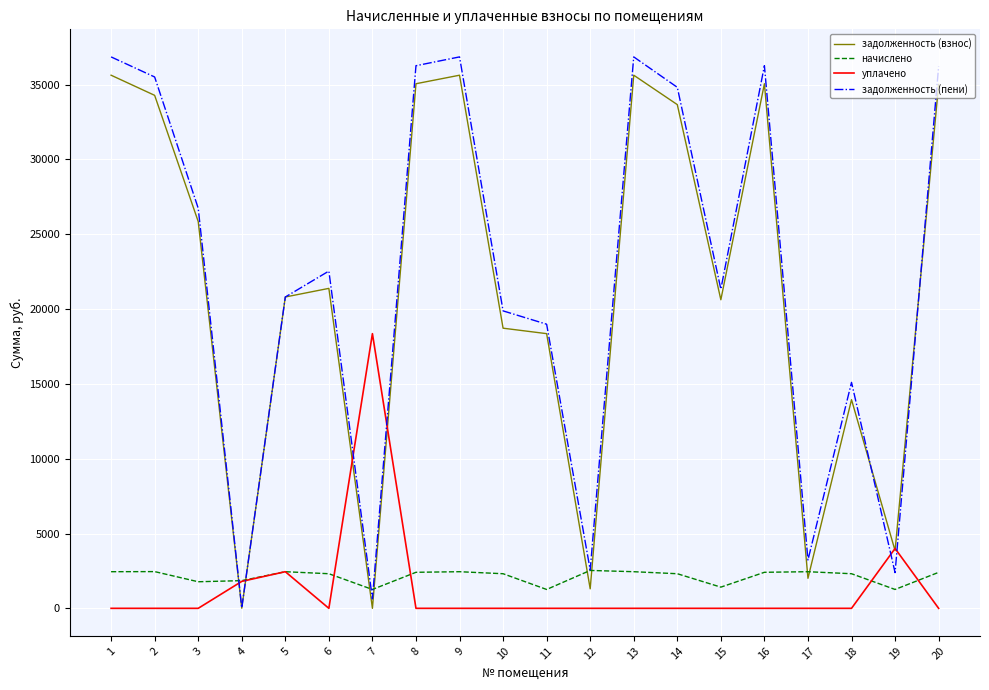

What is the maximum value shown in the chart?

36850.6